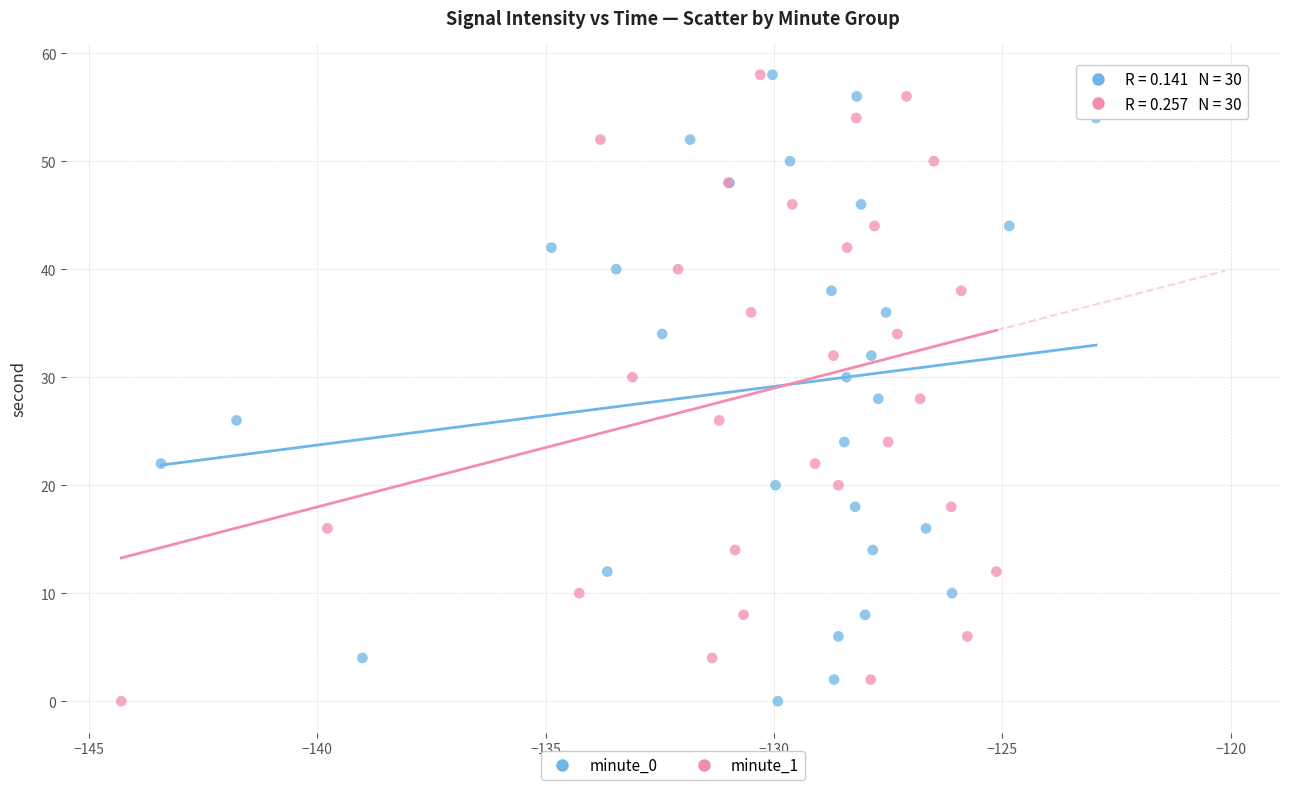

What are all the series names shown in the legend?

minute_0, minute_1